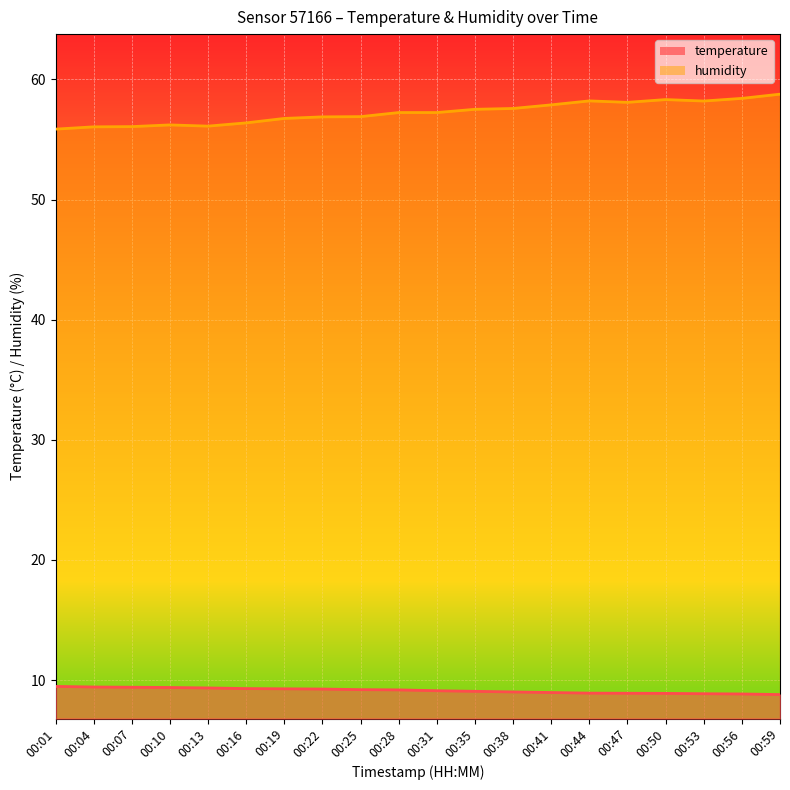

What is the difference between the highest and lowest values at 00:25?

47.7